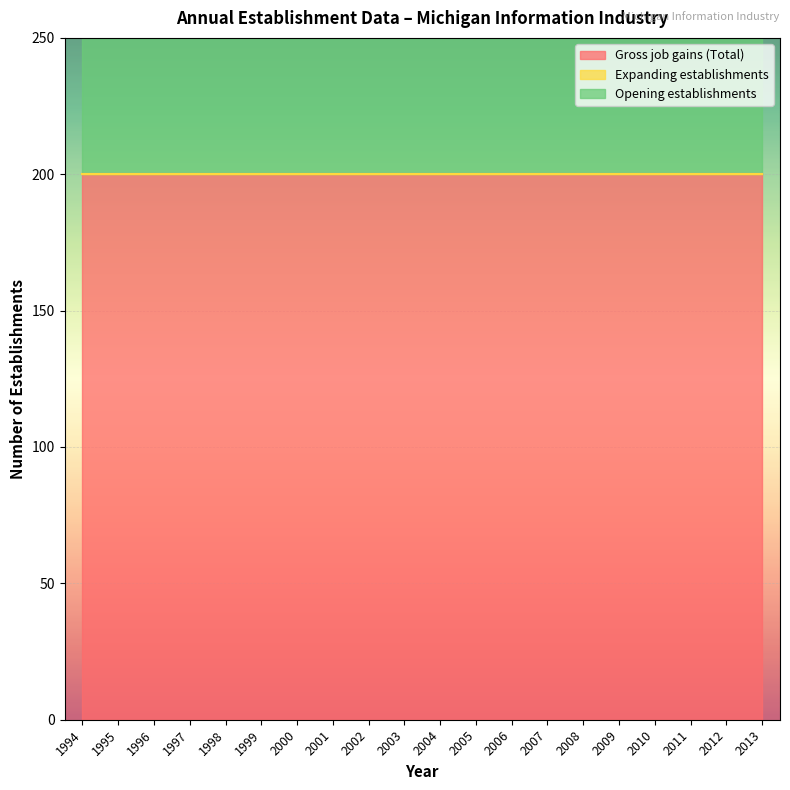

Does the chart display data point markers on the line(s)?

No